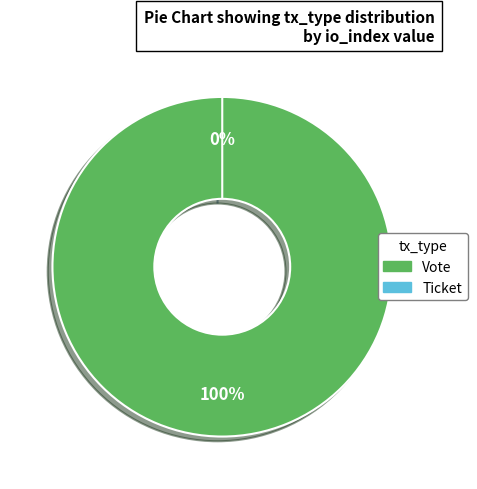

What is the majority slice?

Vote